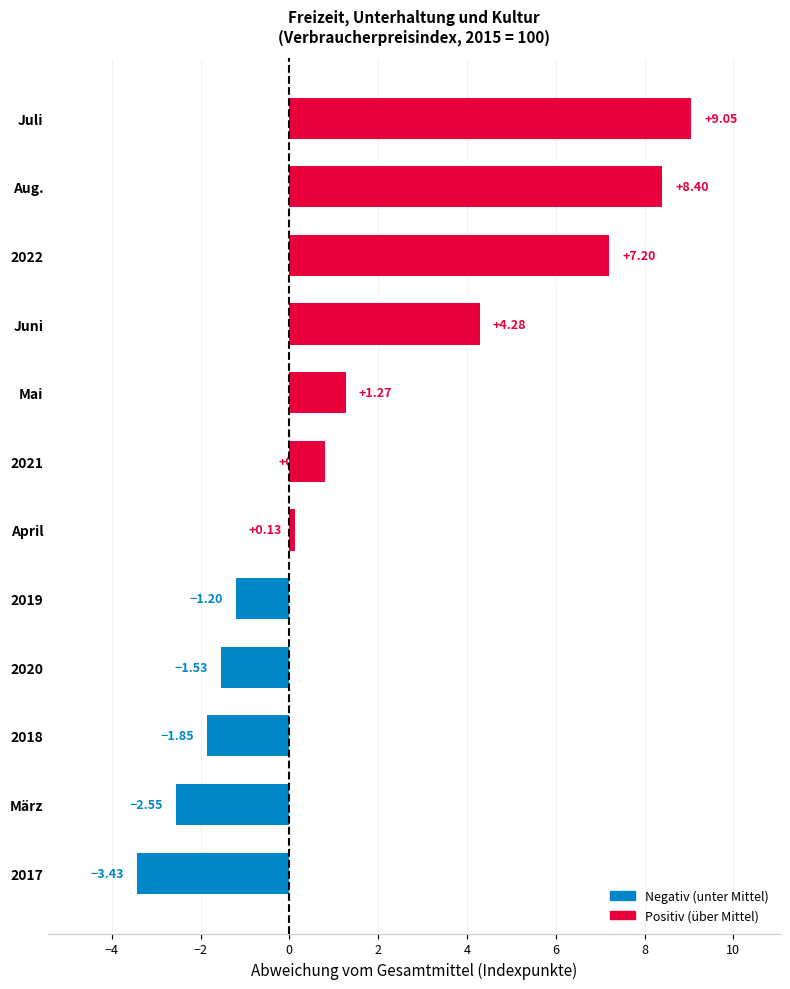

What is the change in value from April to Aug.?

+8.3